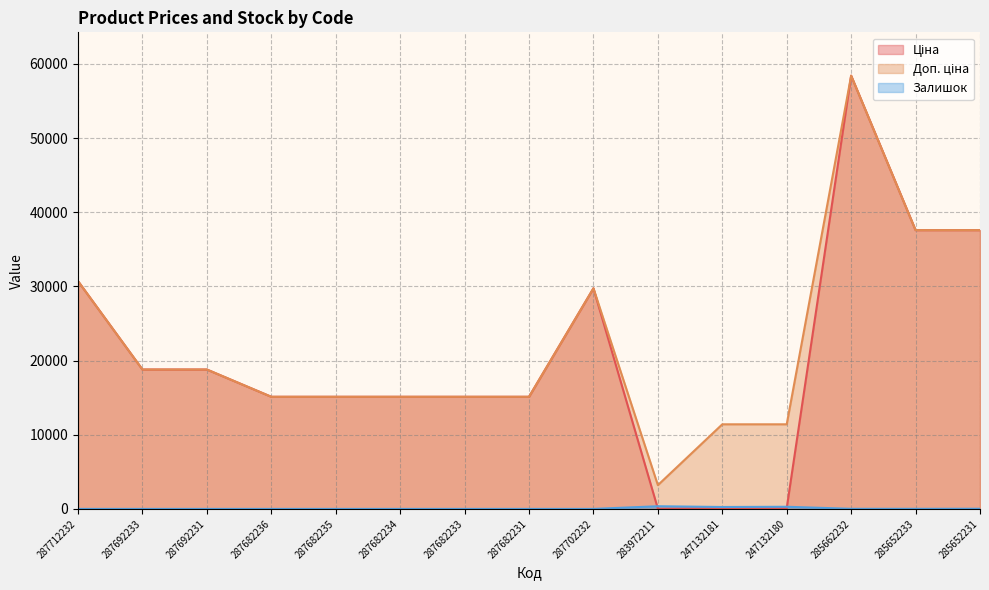

At which category does Залишок reach its first local peak?

283972211